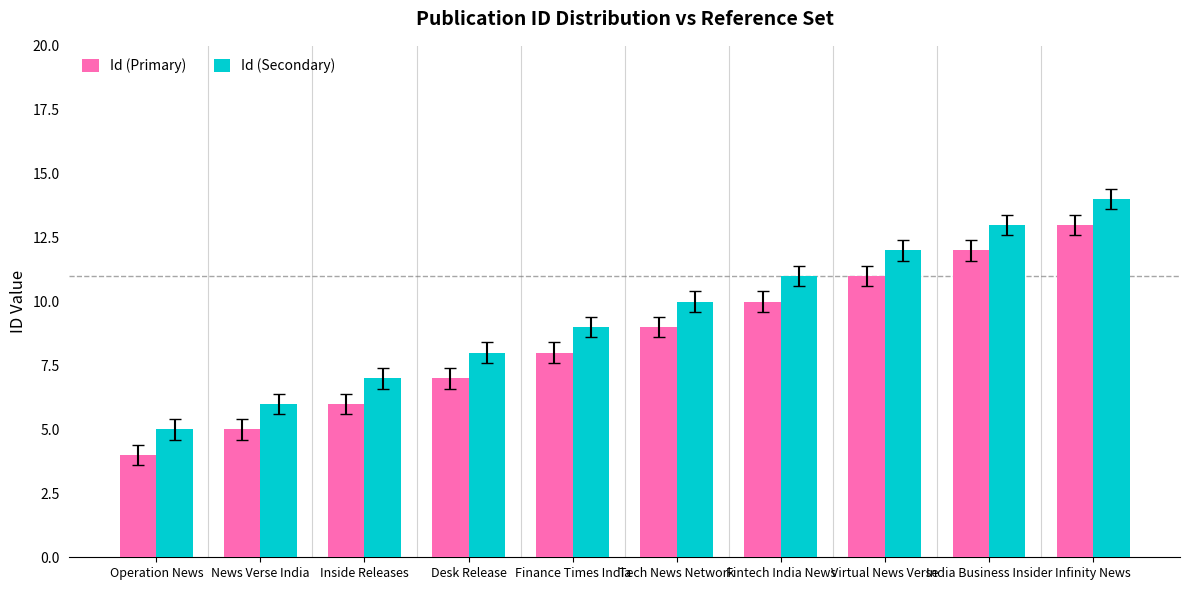

The Id (Secondary) series shows 8 at Operation News. True or false?

False